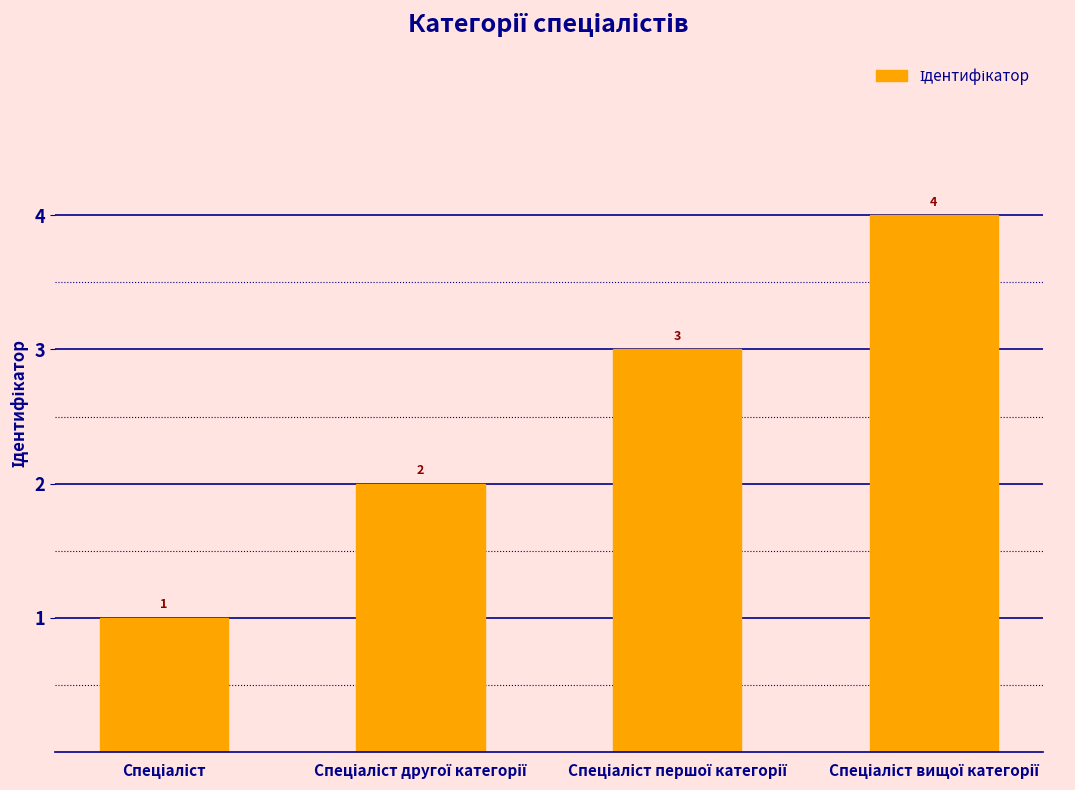

What is the value of the 3rd bar from the left?

3